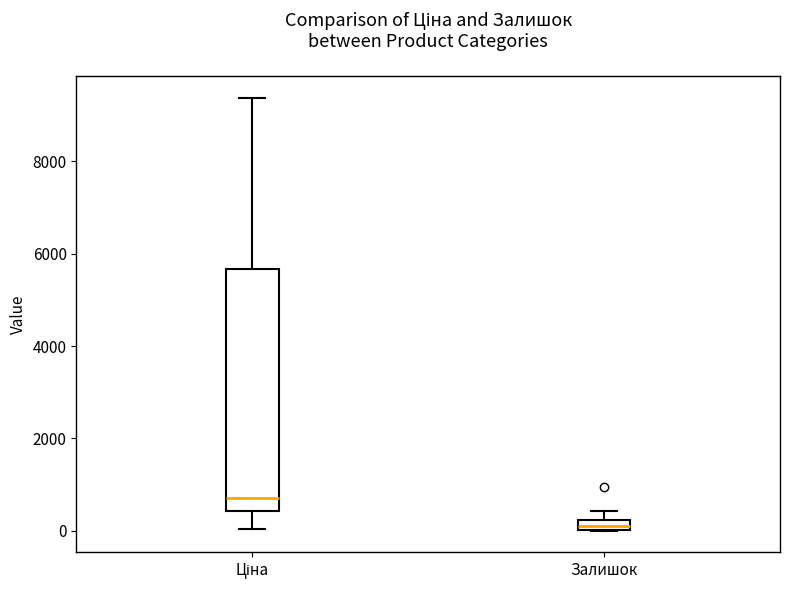

Which box is the tallest, from its lower edge to its upper edge?

Ціна